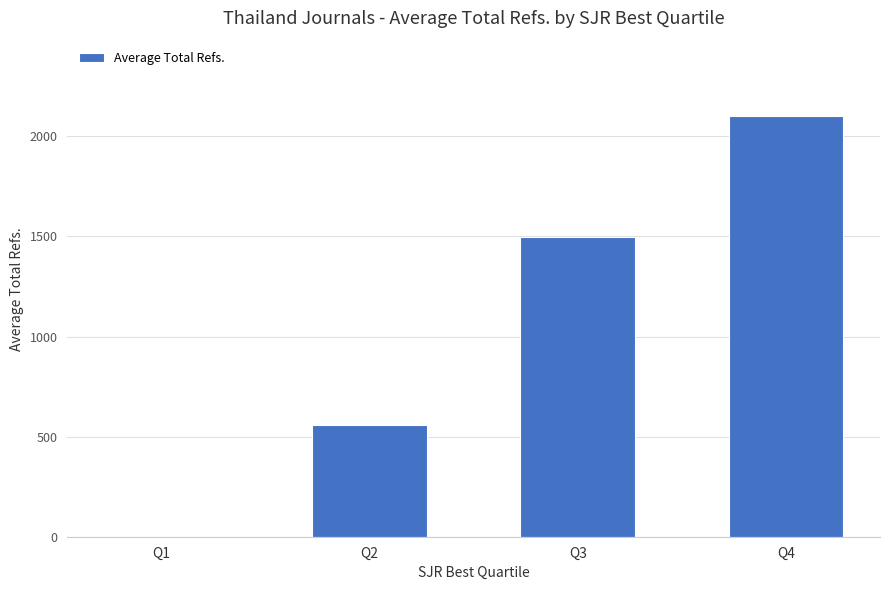

At which label is the value closest to 1050?

Q3